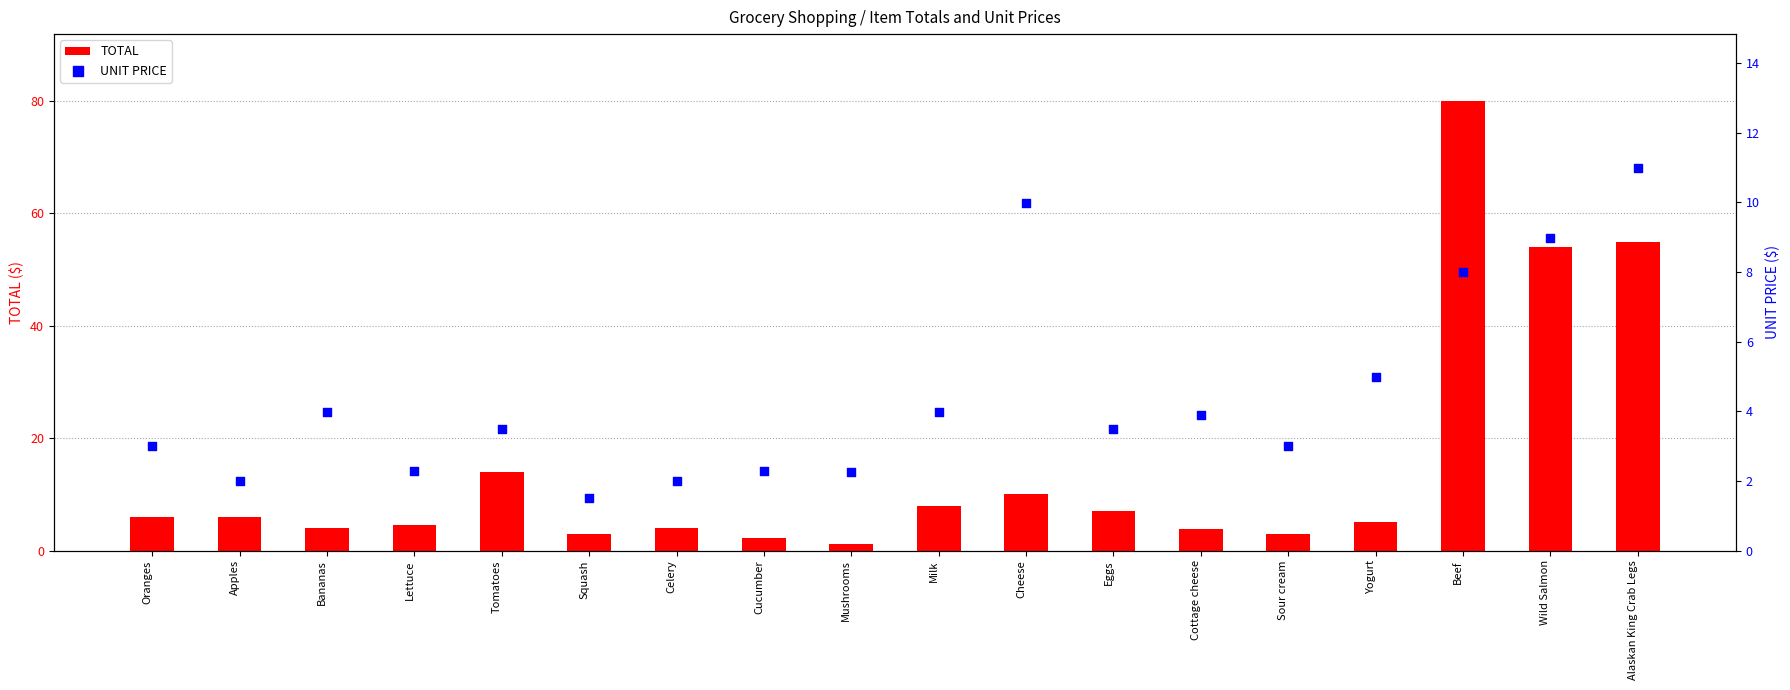

Which series contains the lowest Y value?

TOTAL